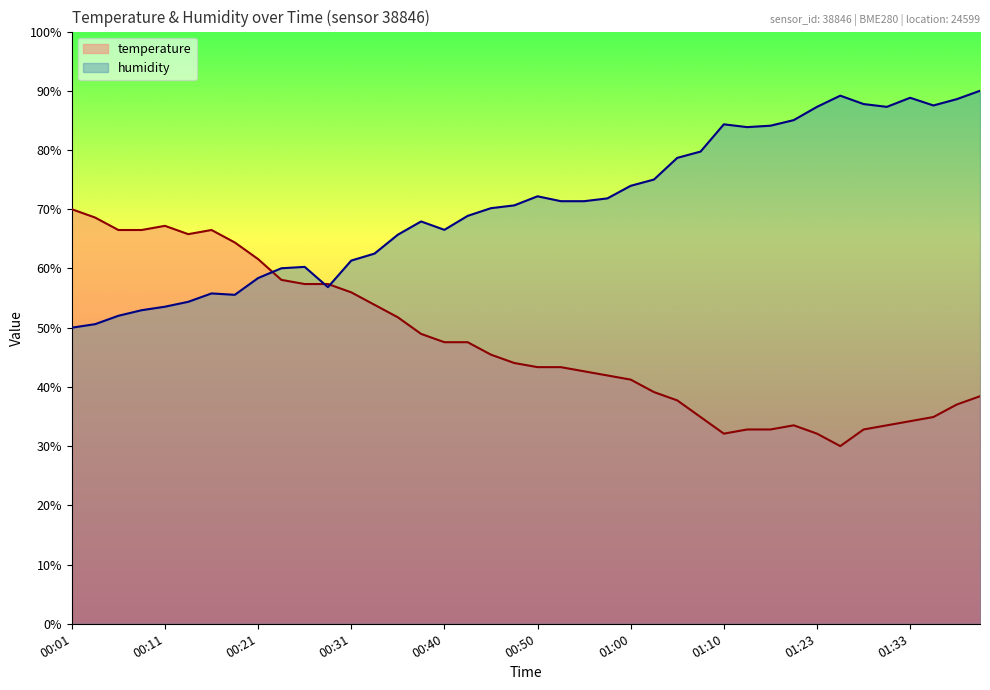

At which category is the sum across all series the highest?

01:41